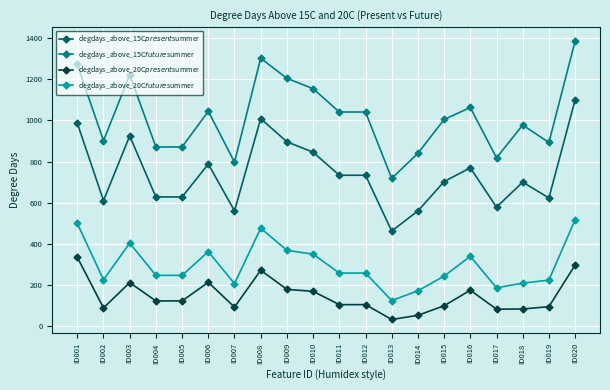

Rank the series at ID014 from lowest to highest value.

degdays_above_20C$present$summer, degdays_above_20C$future$summer, degdays_above_15C$present$summer, degdays_above_15C$future$summer